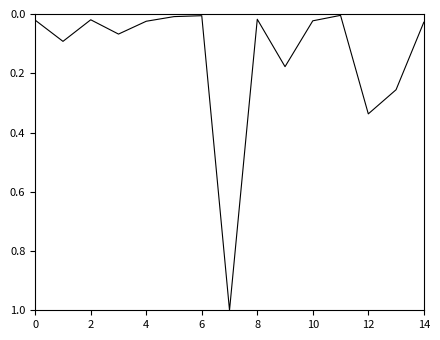

What is the difference between the maximum and minimum values?

1.0